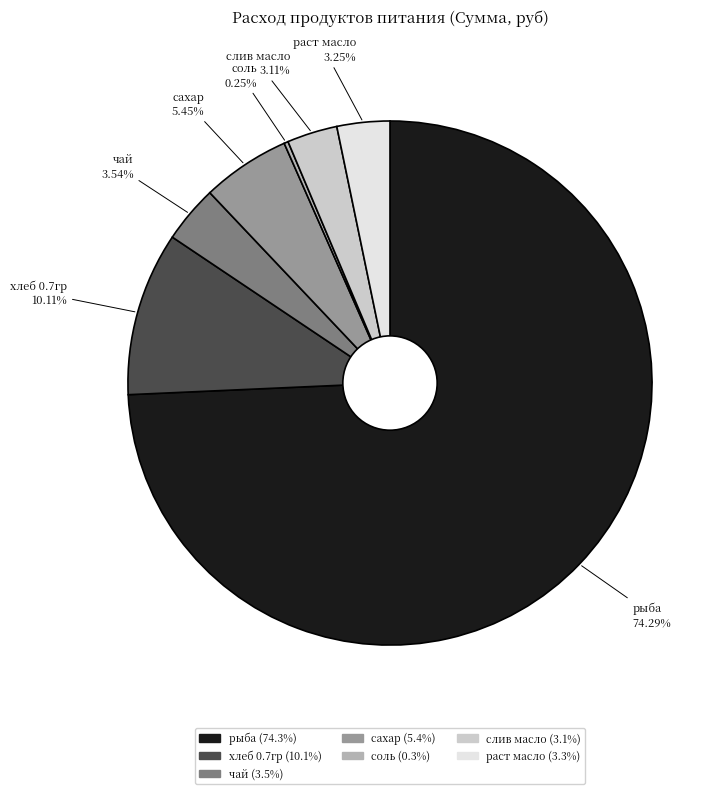

Does any single category account for the majority?

Yes